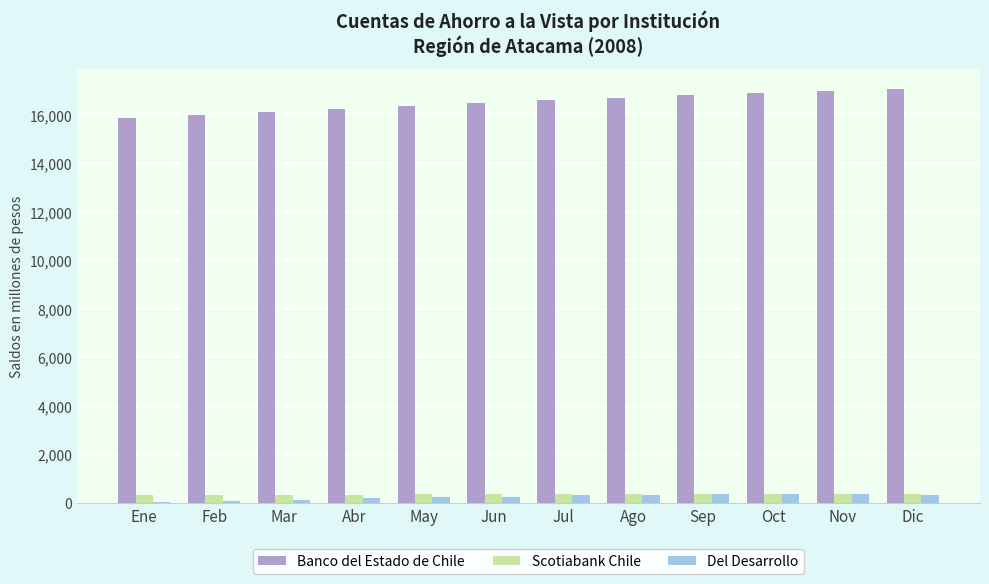

The Del Desarrollo series shows 254 at Jun. True or false?

True